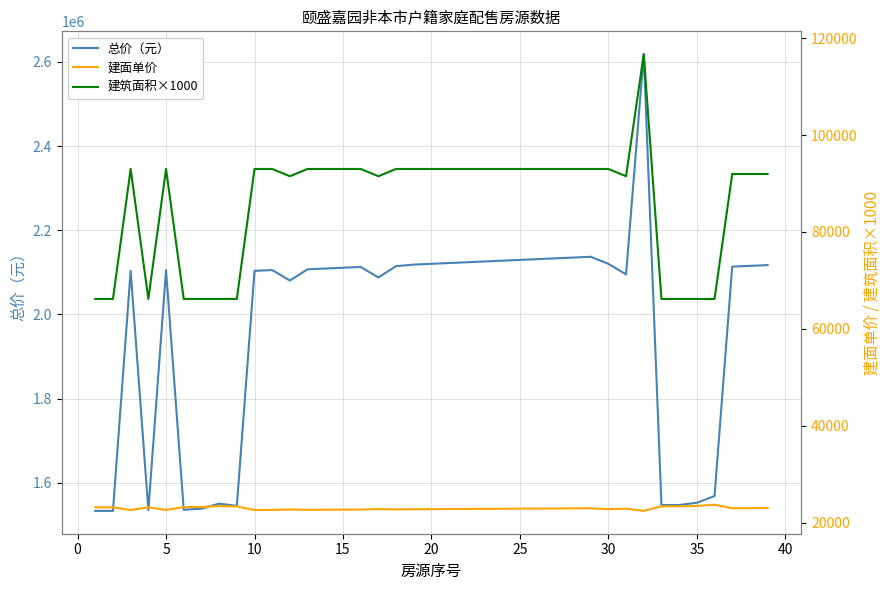

What are all the series names shown in the legend?

总价（元）, 建面单价, 建筑面积×1000